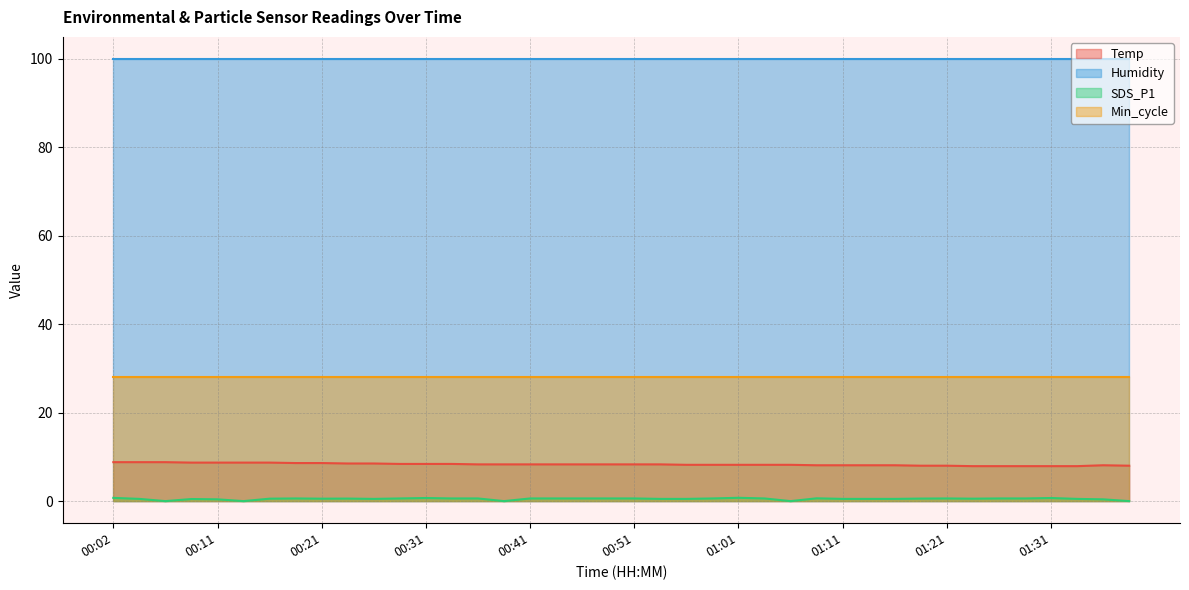

Which label corresponds to the smallest value in the chart?

00:06